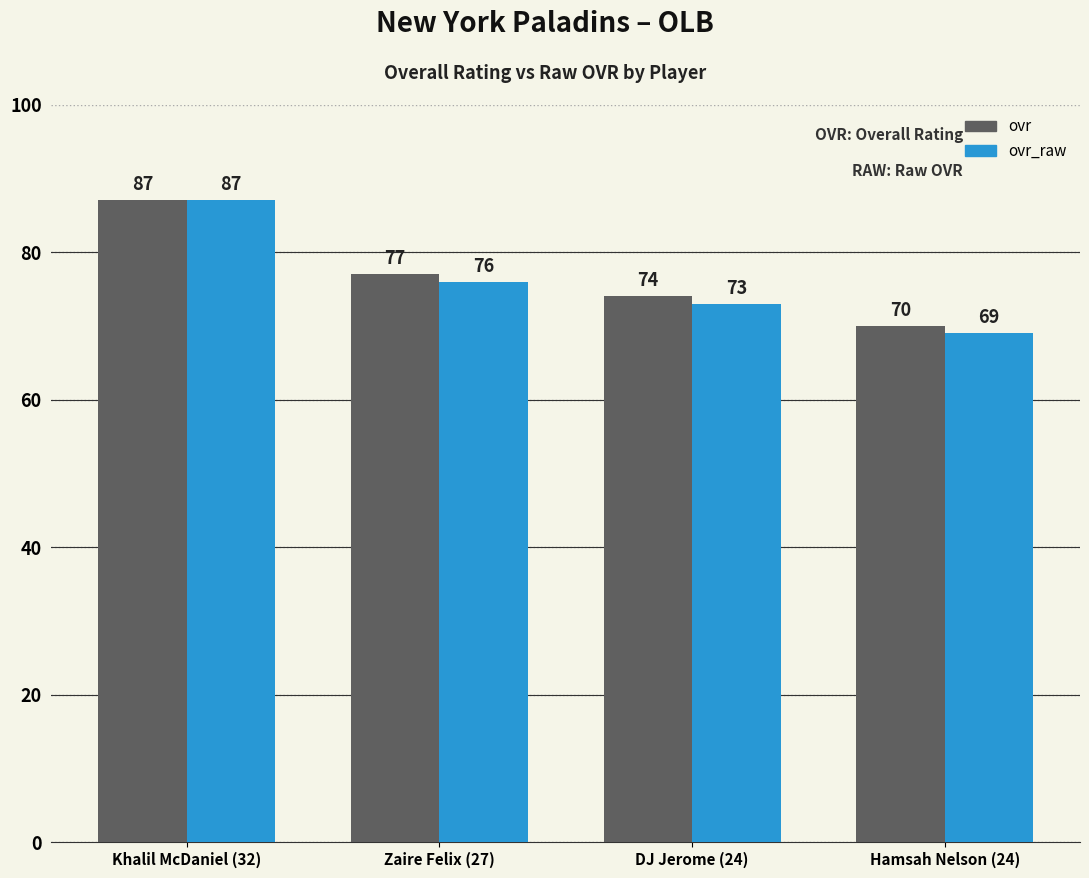

How many data points does each series have?

4